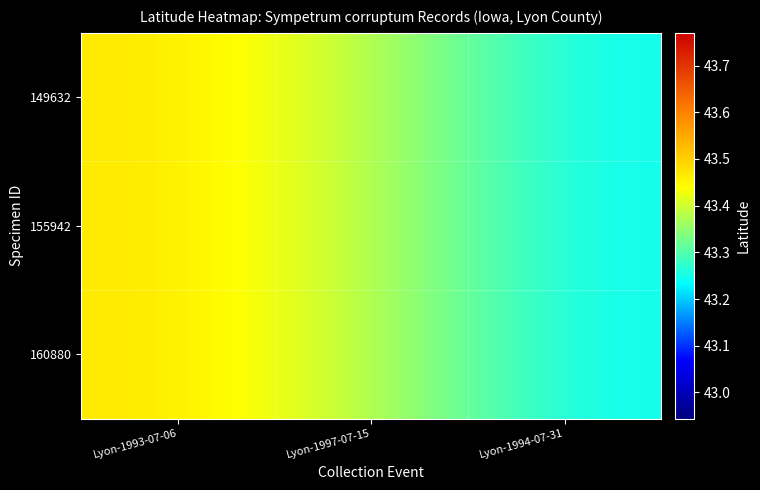

What is the total value across all series at Lyon-1997-07-15?

130.2